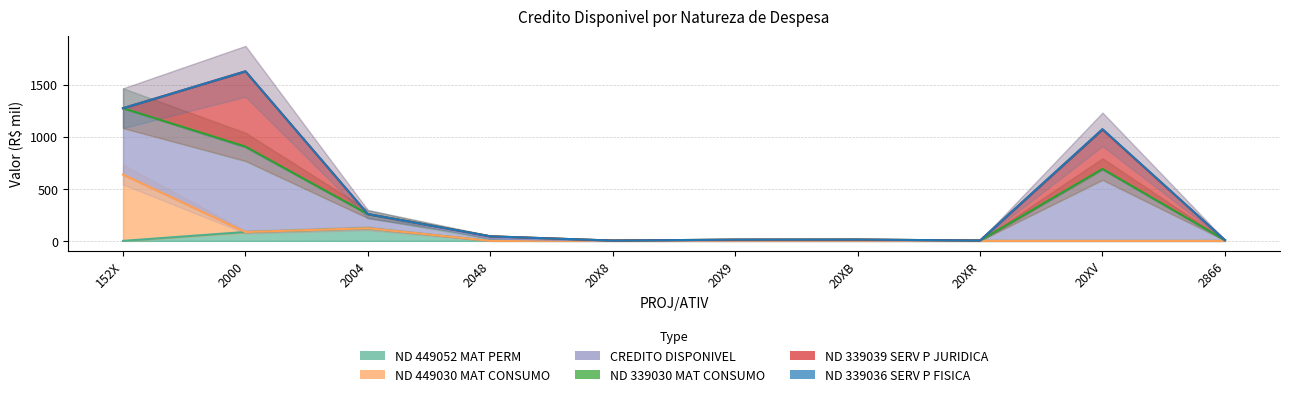

At which category does ND 339039 SERV P JURIDICA reach its first local peak?

2000